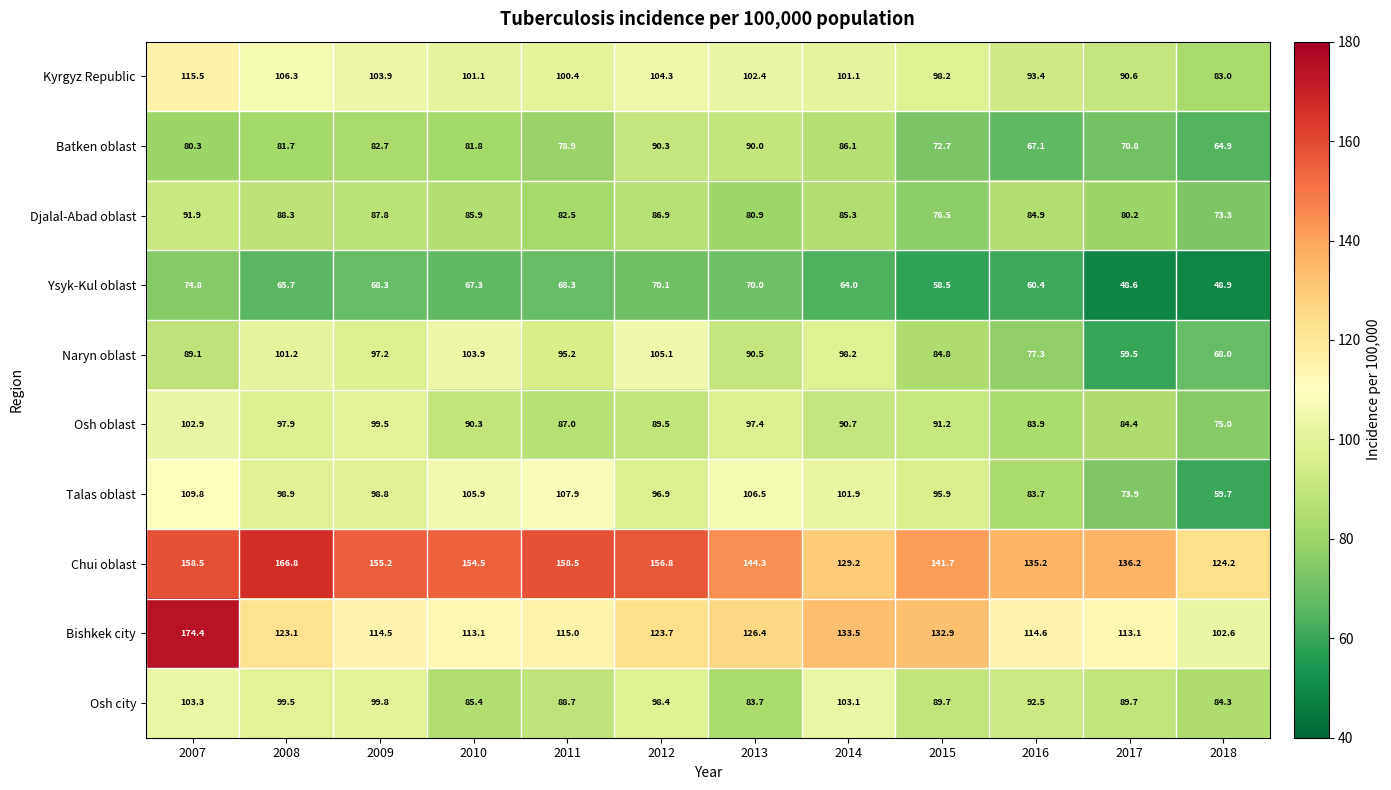

How many distinct data groups are displayed?

10